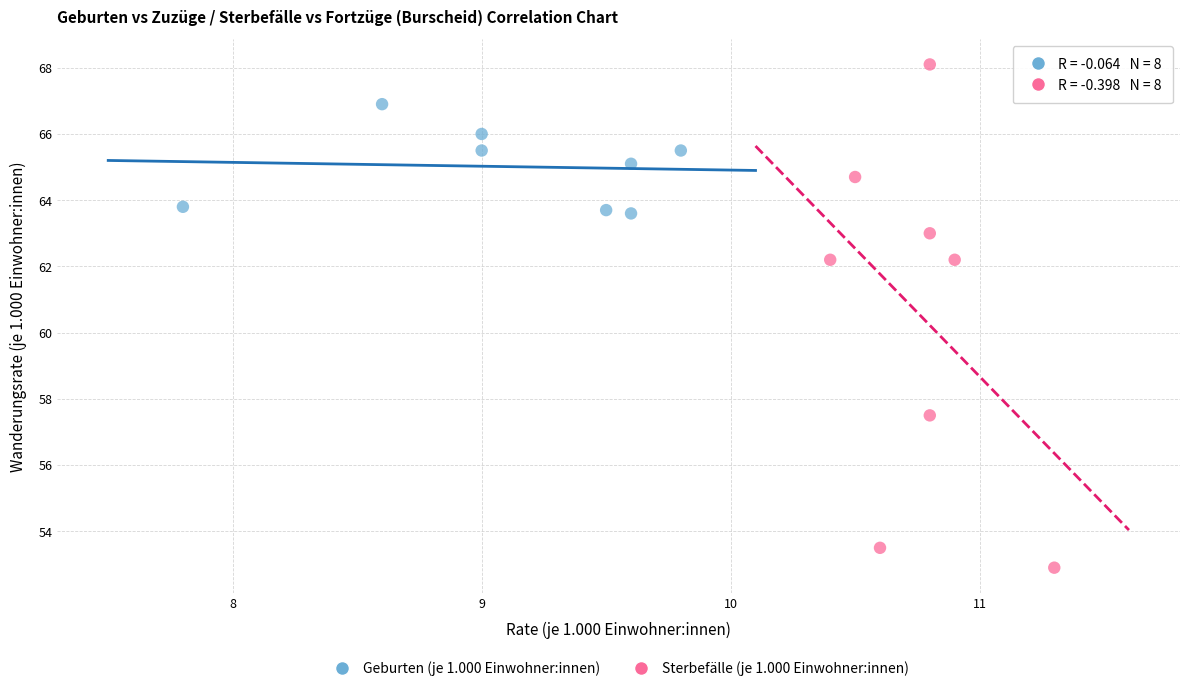

Which series contains the lowest Y value?

Sterbefälle (je 1.000 Einwohner:innen)